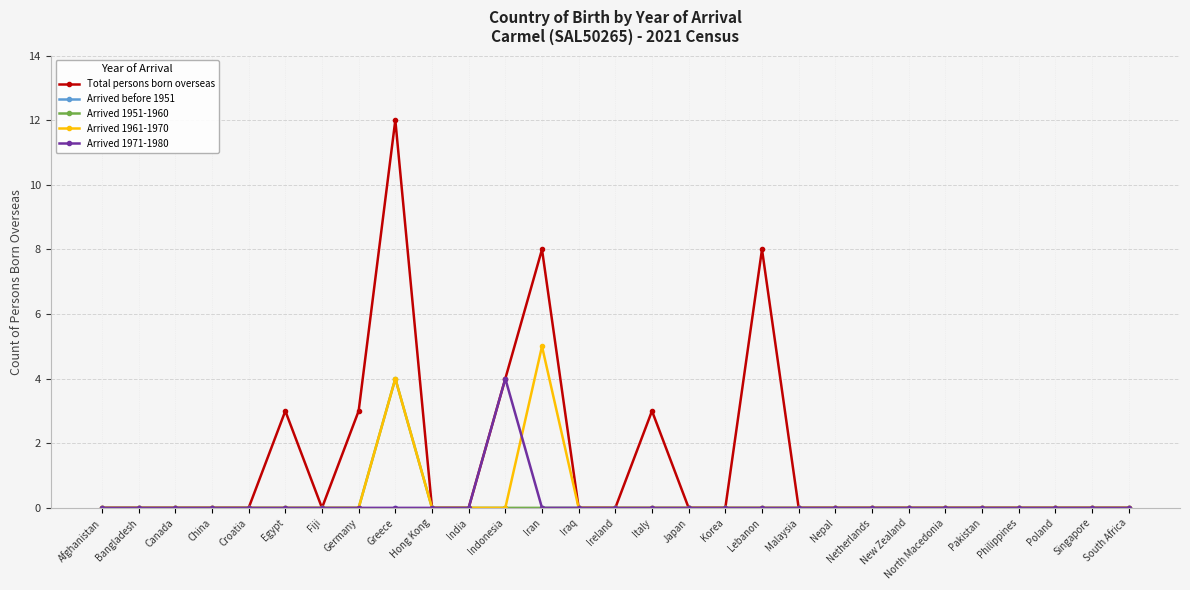

How many series are shown in this chart?

5